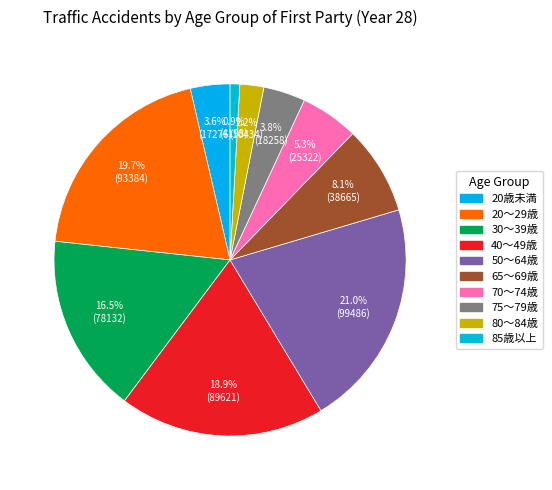

To the nearest percent, what portion does 30～39歳 represent?

16%